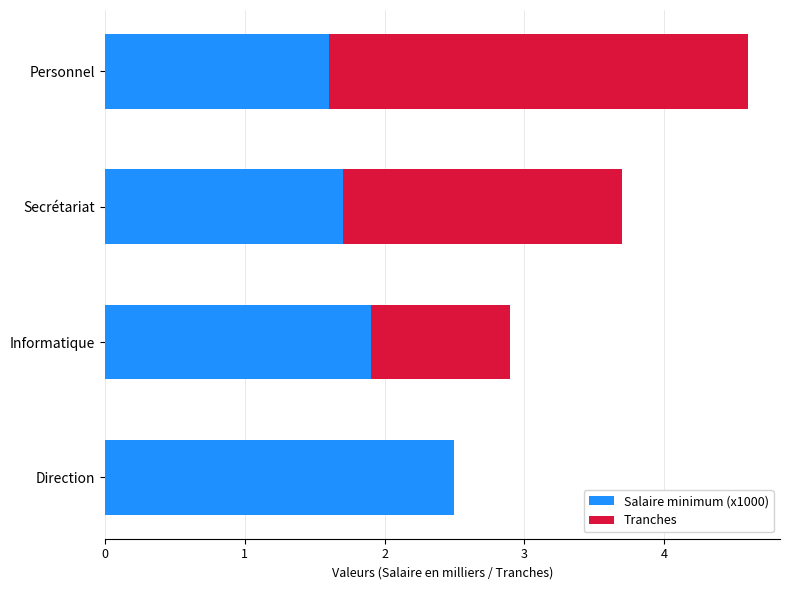

At which category is the sum across all series the highest?

Personnel